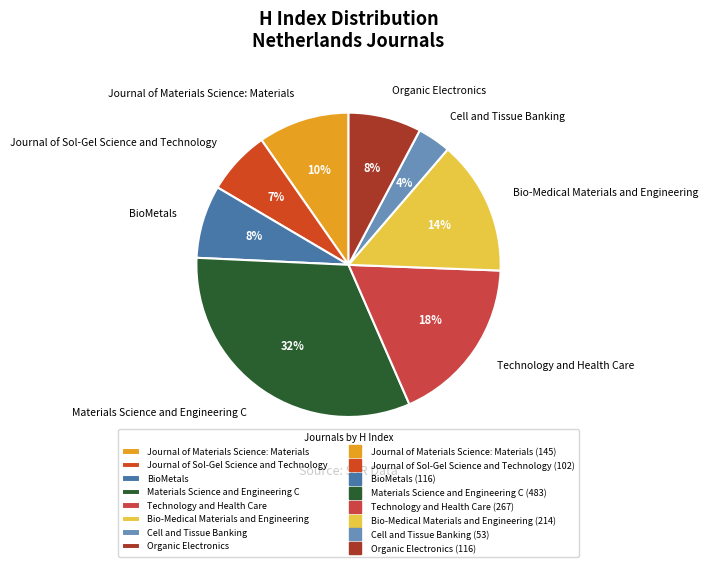

To the nearest percent, what percentage of the pie is Technology and Health Care?

18%